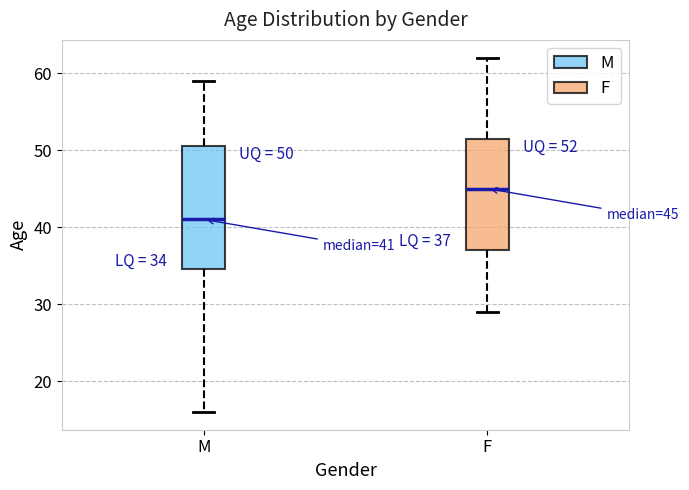

Which box has the highest median line?

F